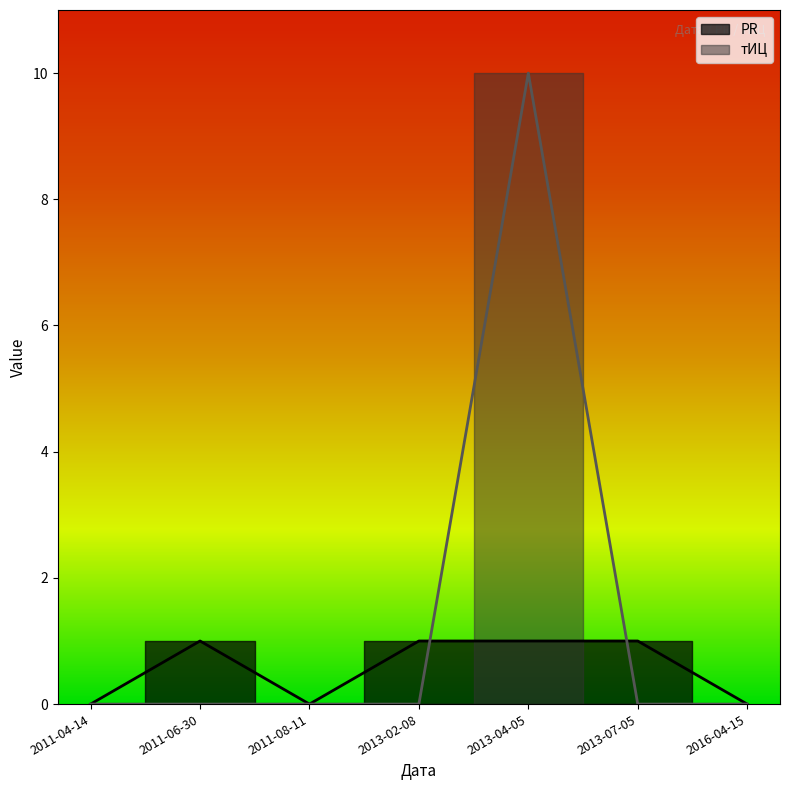

The value of PR at 2011-06-30 is 0. True or false?

False